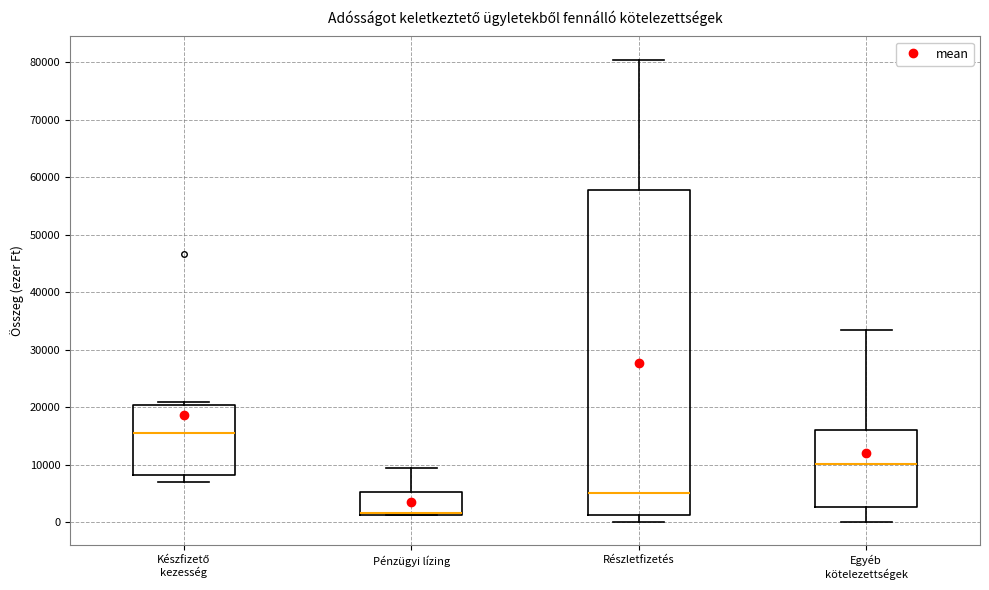

Reading left to right, transcribe this box plot: for each box, give where its median line is, the range the box spans, and where its two whiskers end, as read against the y-axis. The values are not printed on the chart, so give them approximately, as read against the axis.

Készfizető kezesség: median 15000, box 8000 to 20000, whiskers 7000 to 21000
Pénzügyi lízing: median 2000 (drawn on the box's lower edge), box 1000 to 5000, whiskers 1000 to 9000
Részletfizetés: median 5000, box 1000 to 58000, whiskers 0 to 80000
Egyéb kötelezettségek: median 10000, box 3000 to 16000, whiskers 0 to 33000